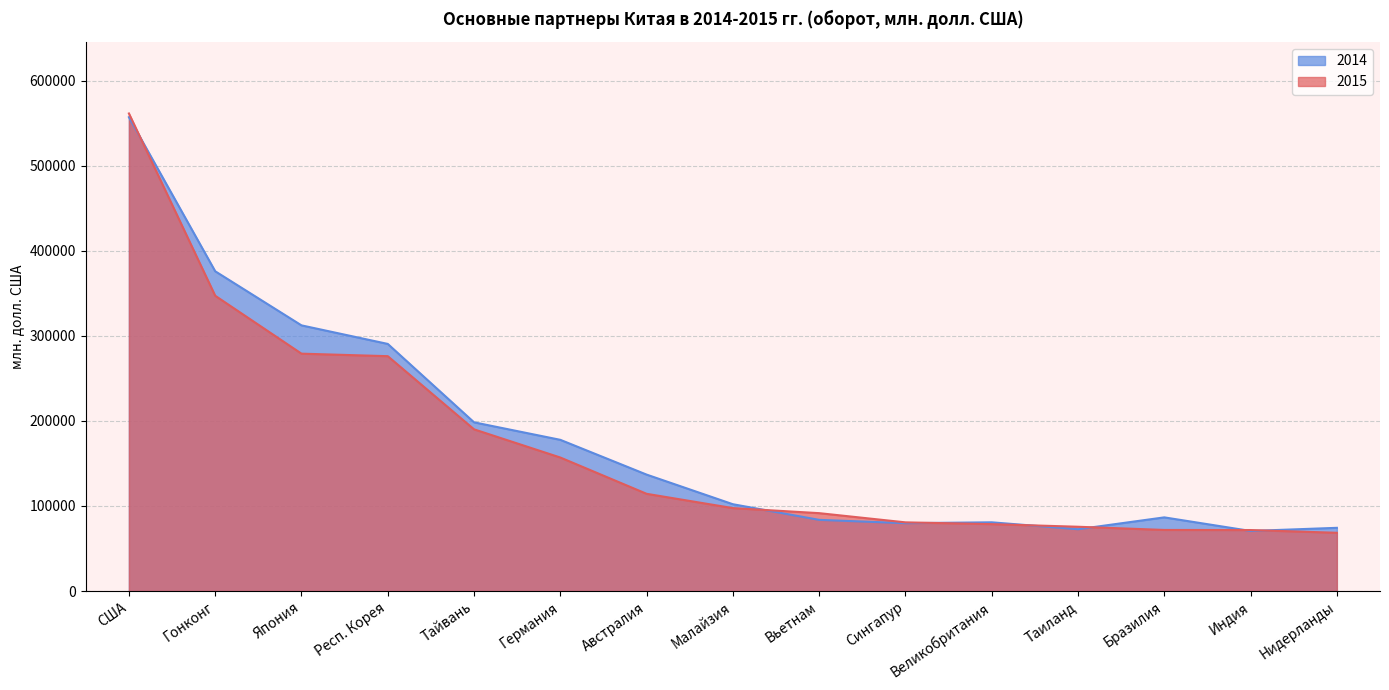

What is the difference between the highest and lowest values at Таиланд?

2912.0